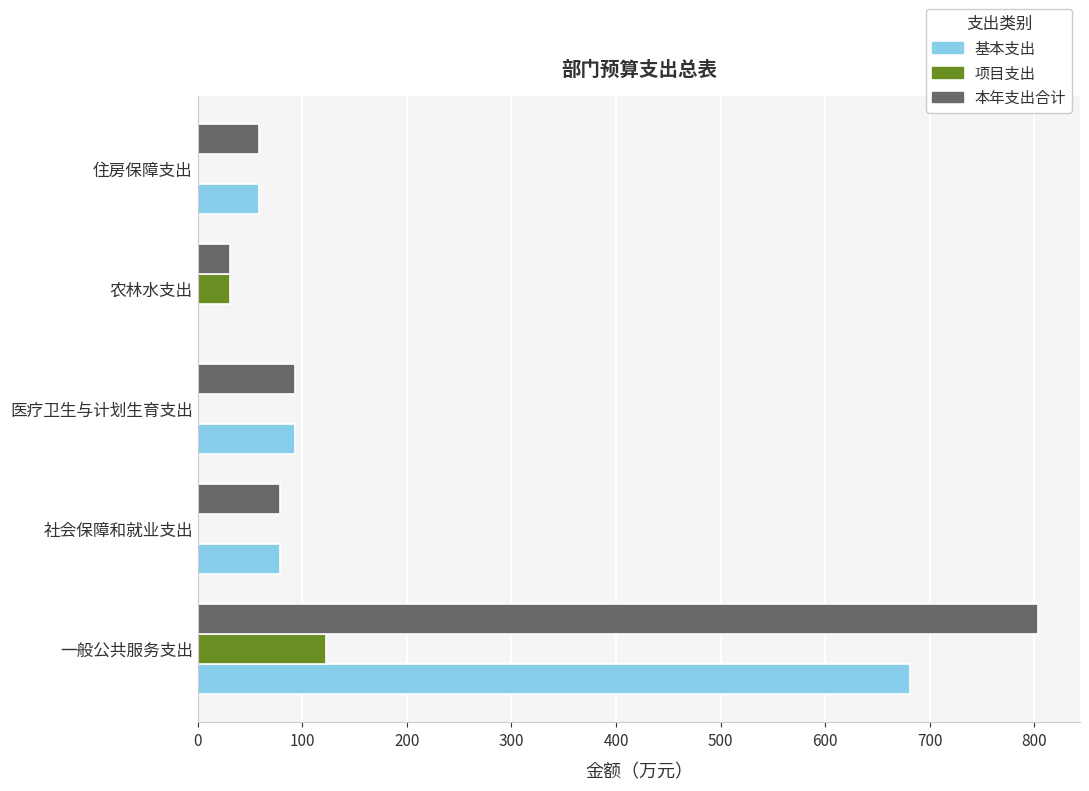

Is the value of 项目支出 at 社会保障和就业支出 greater than the value of 本年支出合计 at 住房保障支出?

No